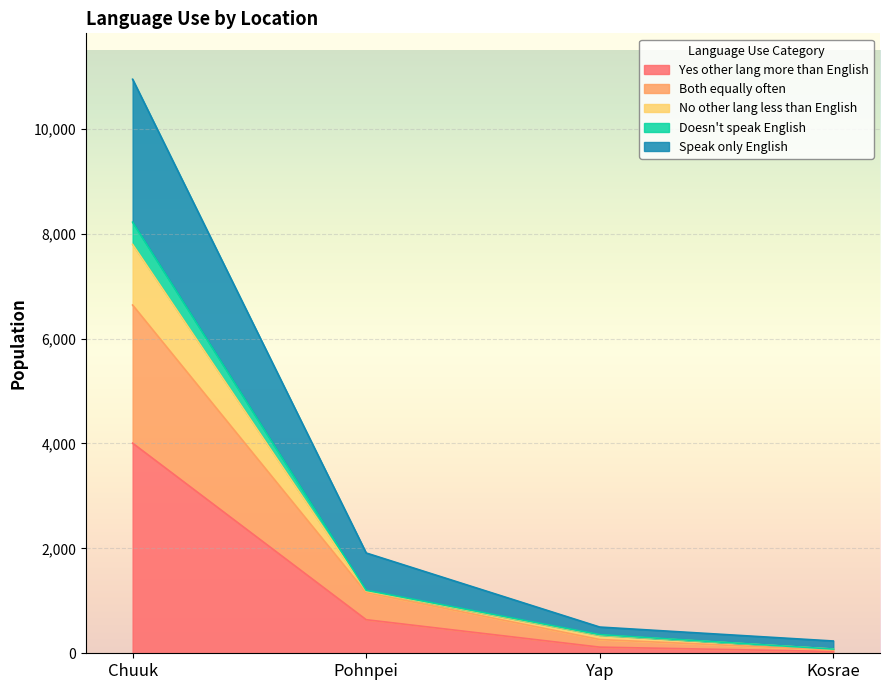

What is the average value of the Yes other lang more than English series?

1199